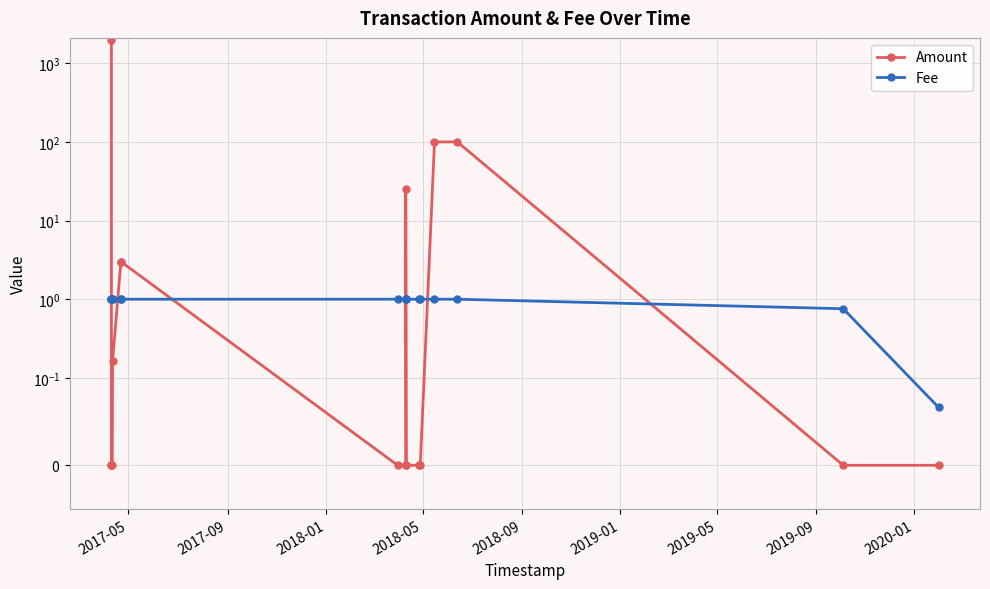

What is the sum of all Amount values?

2231.3